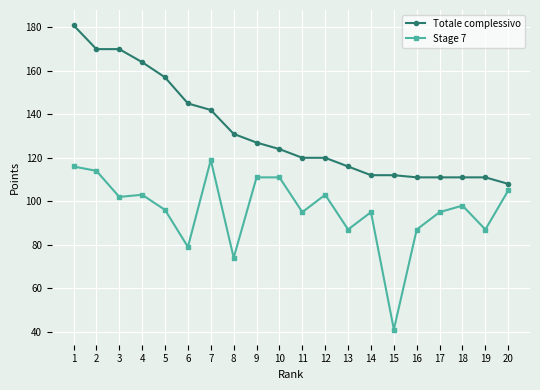

How many values in the Totale complessivo series are below 124?

10